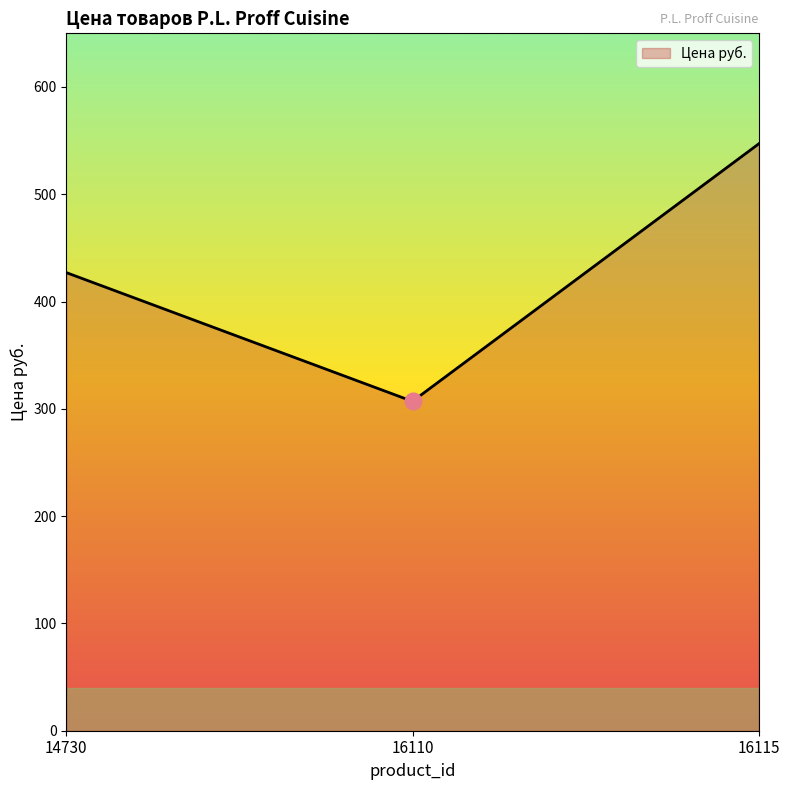

The chart shows a value of 427 at 14730. True or false?

True